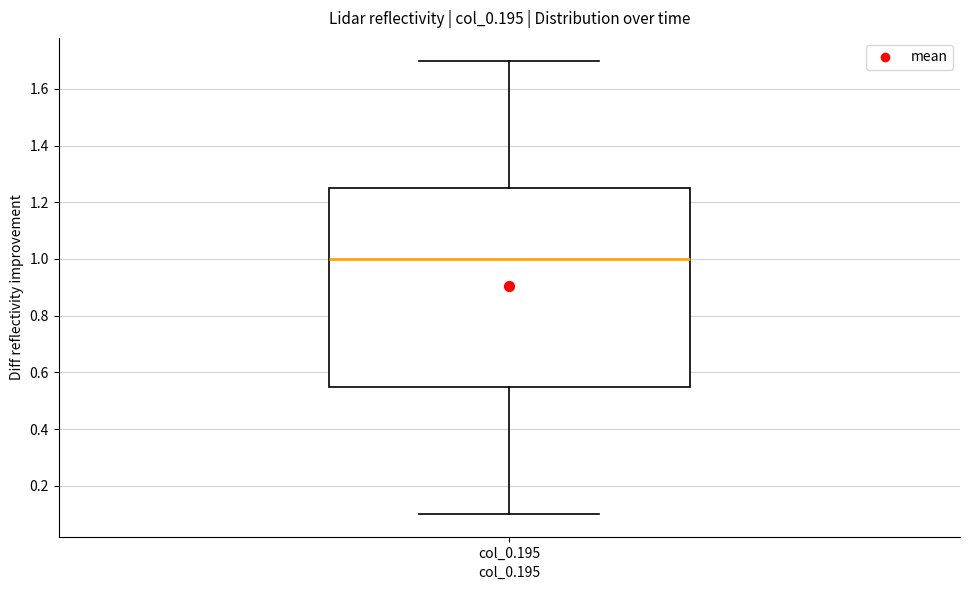

Where is the upper edge of the box for col_0.195 on the y-axis? The values are not printed on the chart, so give them approximately, as read against the axis.

1.26